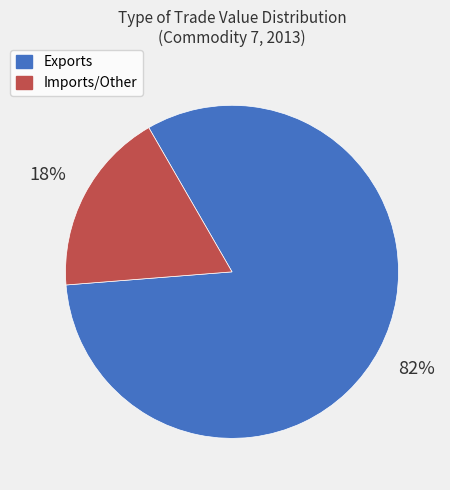

Is there any slice that represents more than half of the pie?

Yes